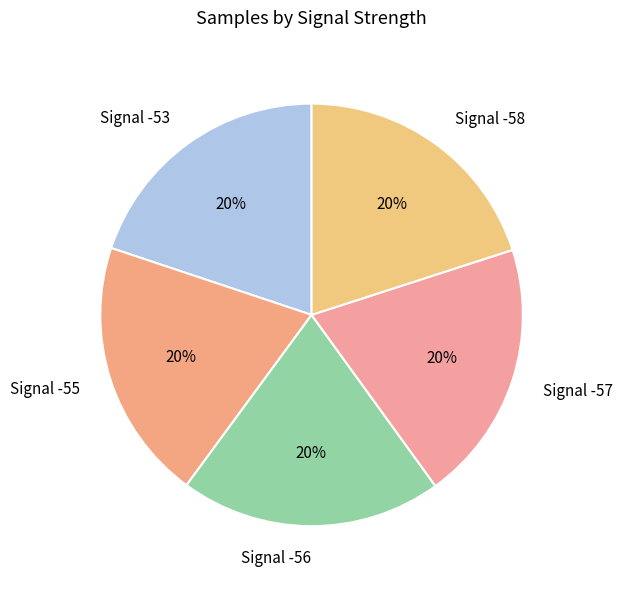

How many slices are in this pie chart?

5